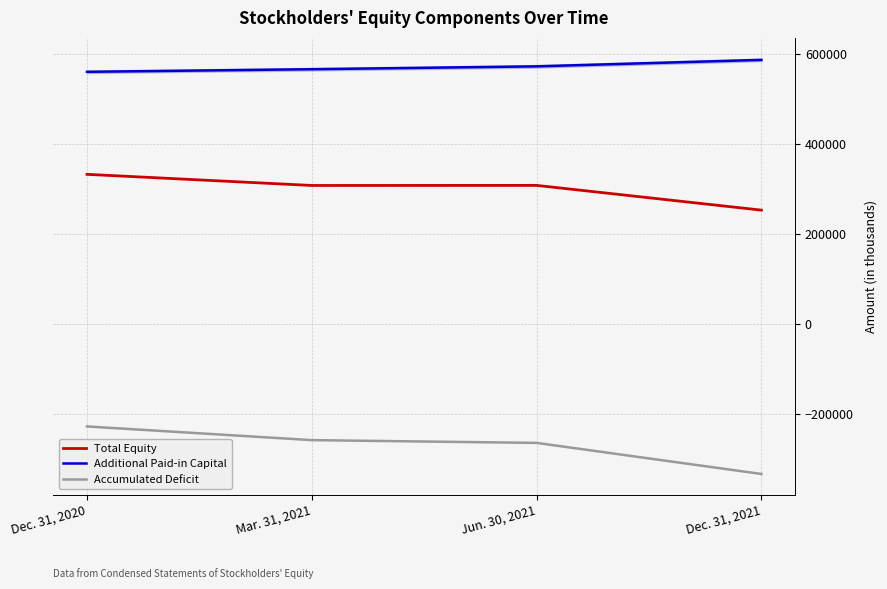

What are all the series names shown in the legend?

Total Equity, Additional Paid-in Capital, Accumulated Deficit